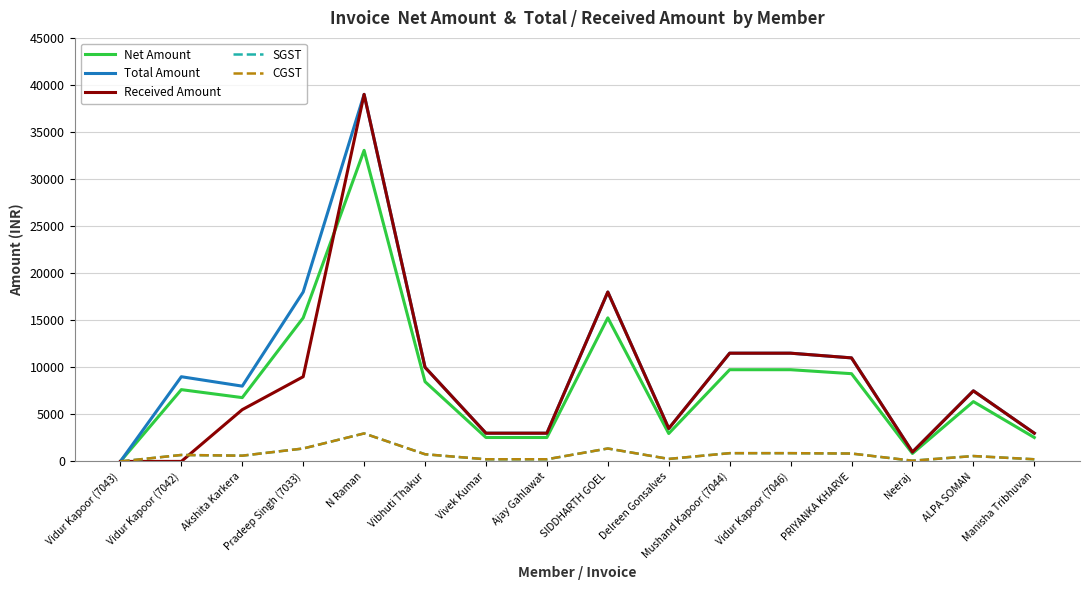

What value does the Received Amount series have at Delreen Gonsalves?

3500.0